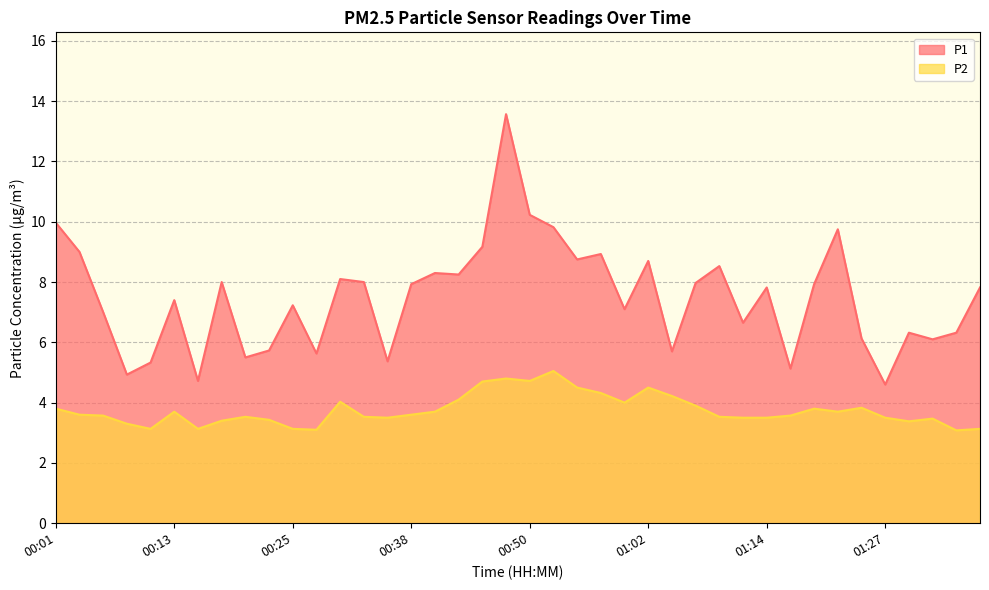

Where is the first local minimum for P1?

00:08